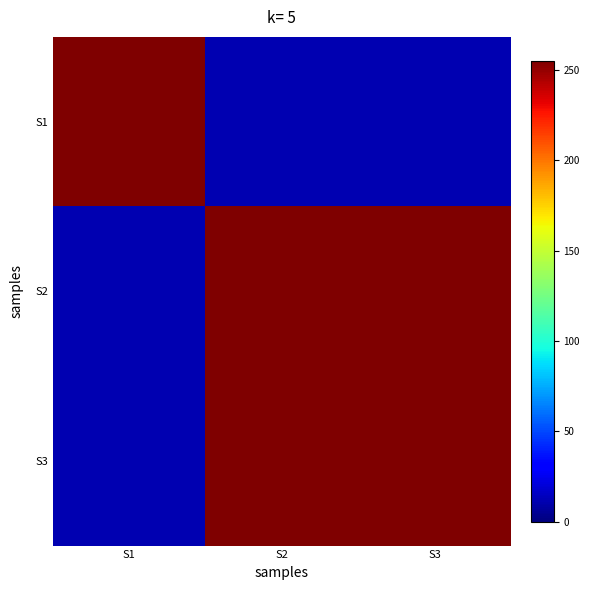

At which category is the sum across all series the highest?

S2